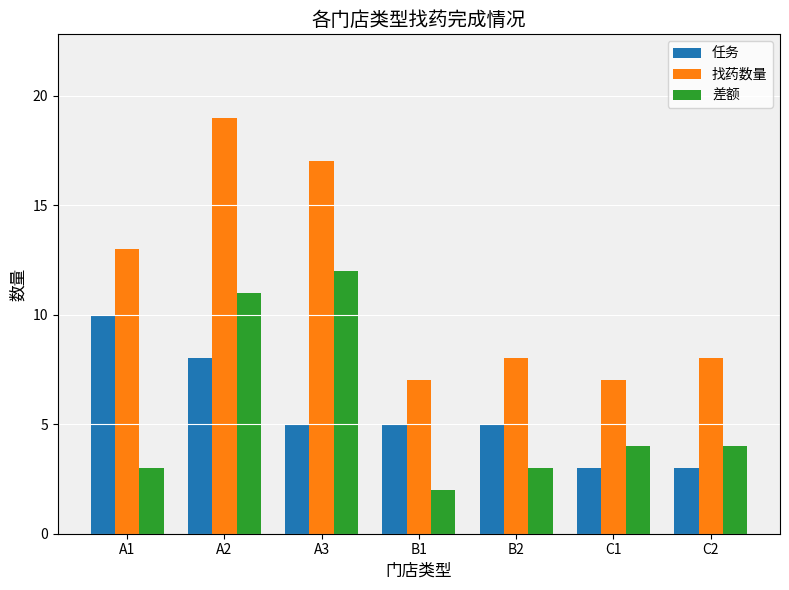

What are all the series names shown in the legend?

任务, 找药数量, 差额